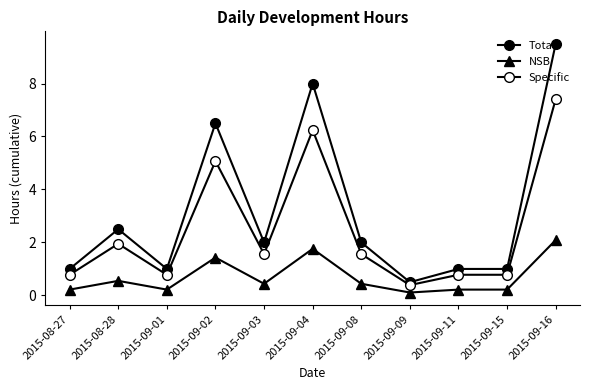

How many categories are shown in the chart?

11